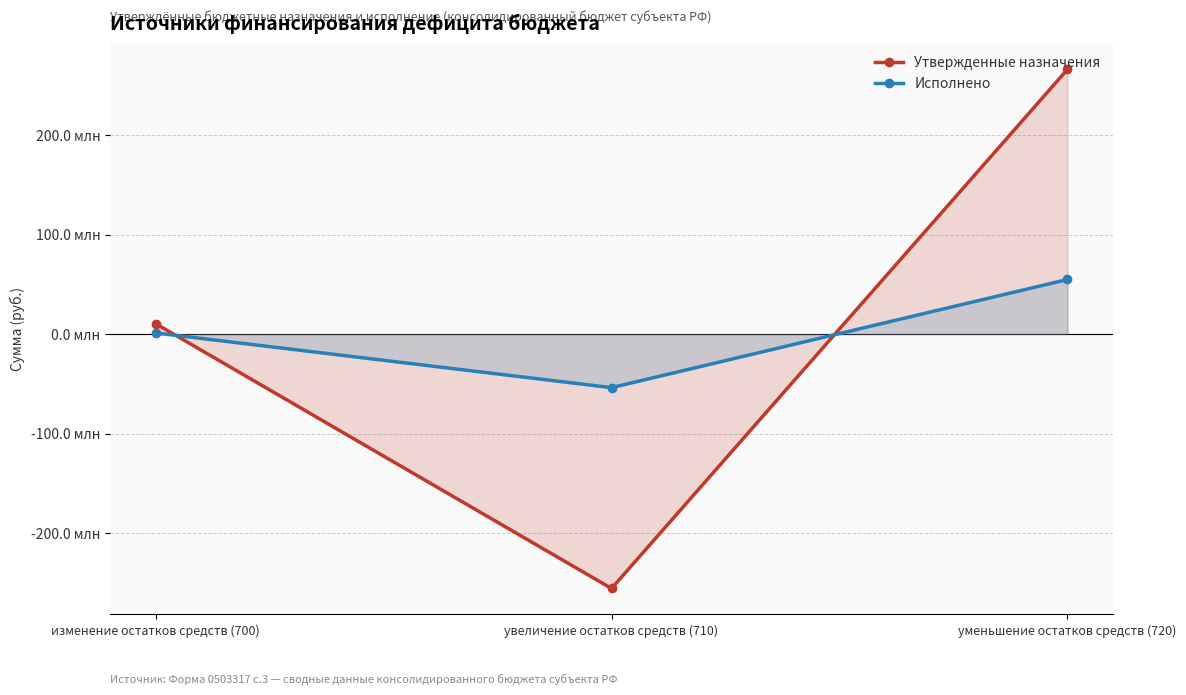

Rank the series by their maximum value, from lowest to highest.

Исполнено, Утвержденные назначения